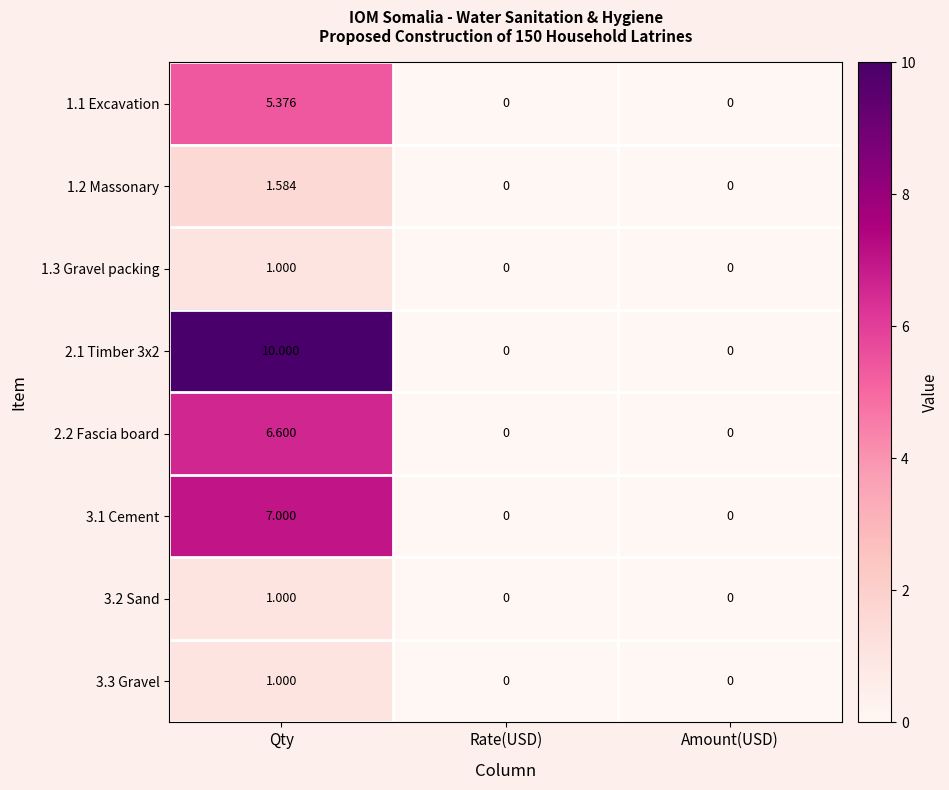

At which category is the sum across all series the highest?

Qty